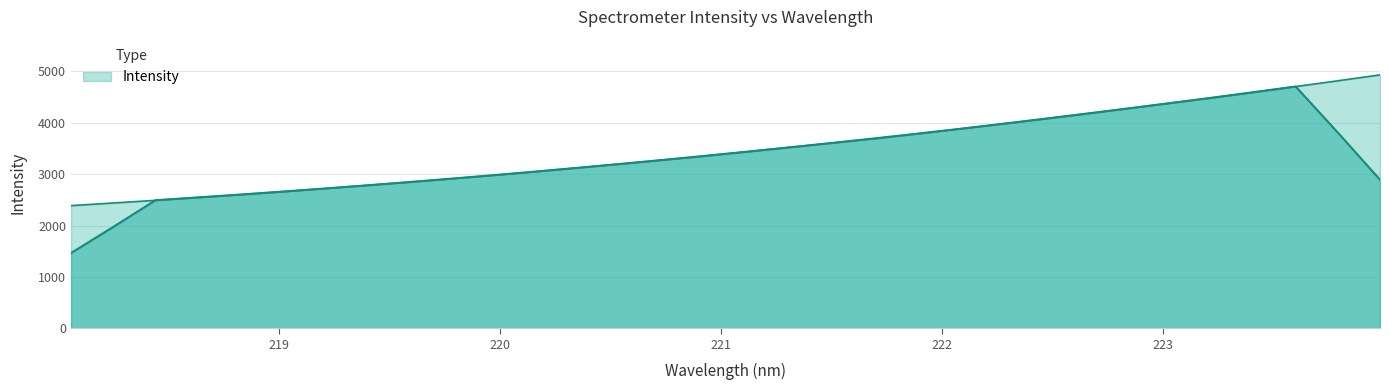

List the labels in order of value, largest first.

223.9802, 223.7895, 223.5987, 223.408, 223.2172, 223.0264, 222.8355, 222.6447, 222.4538, 222.263, 222.0721, 221.8812, 221.6902, 221.4993, 221.3083, 221.1174, 220.9264, 220.7354, 220.5444, 220.3533, 220.1623, 219.9712, 219.7801, 219.589, 219.3979, 219.2067, 219.0156, 218.8244, 218.6332, 218.442, 218.2508, 218.0596